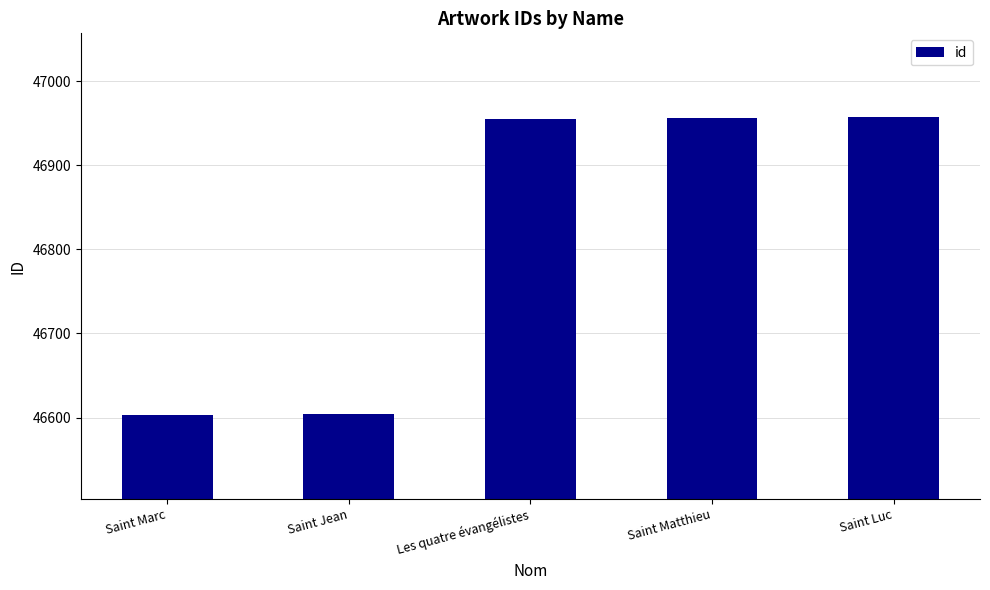

Between Les quatre évangélistes and Saint Marc, which is larger?

Les quatre évangélistes